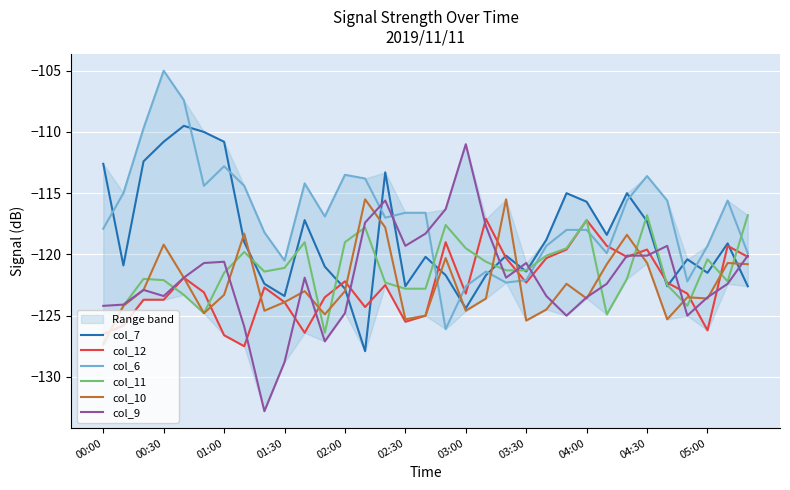

At which label does col_10 reach its minimum?

00:00